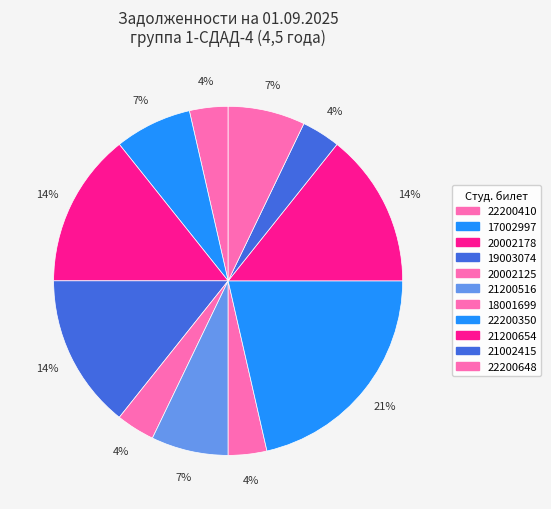

What is the smallest slice in the pie chart?

22200410